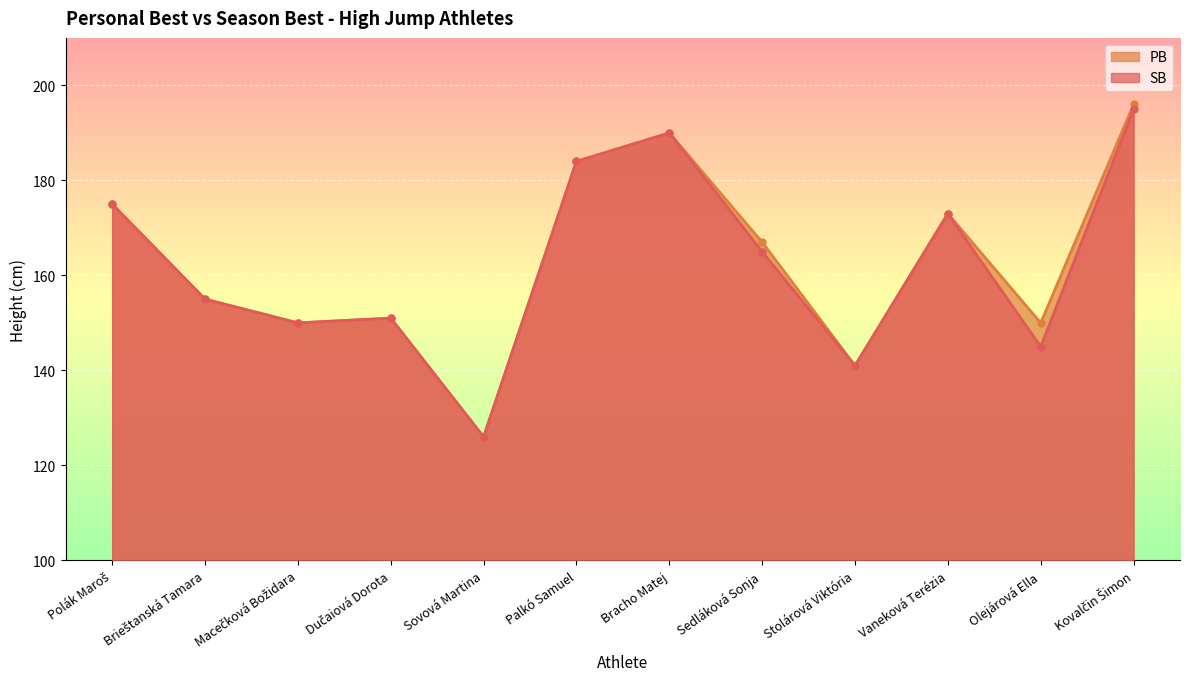

What is the smallest value displayed?

126